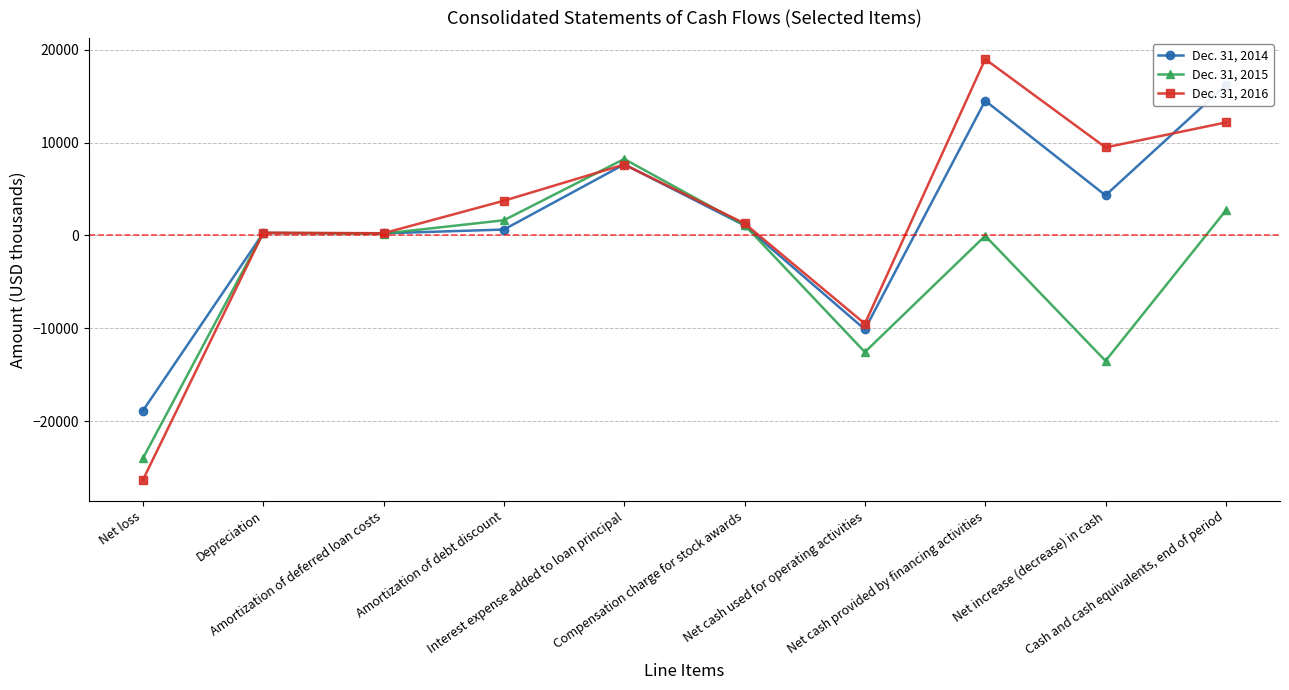

What is the average value of the Dec. 31, 2015 series?

-3599